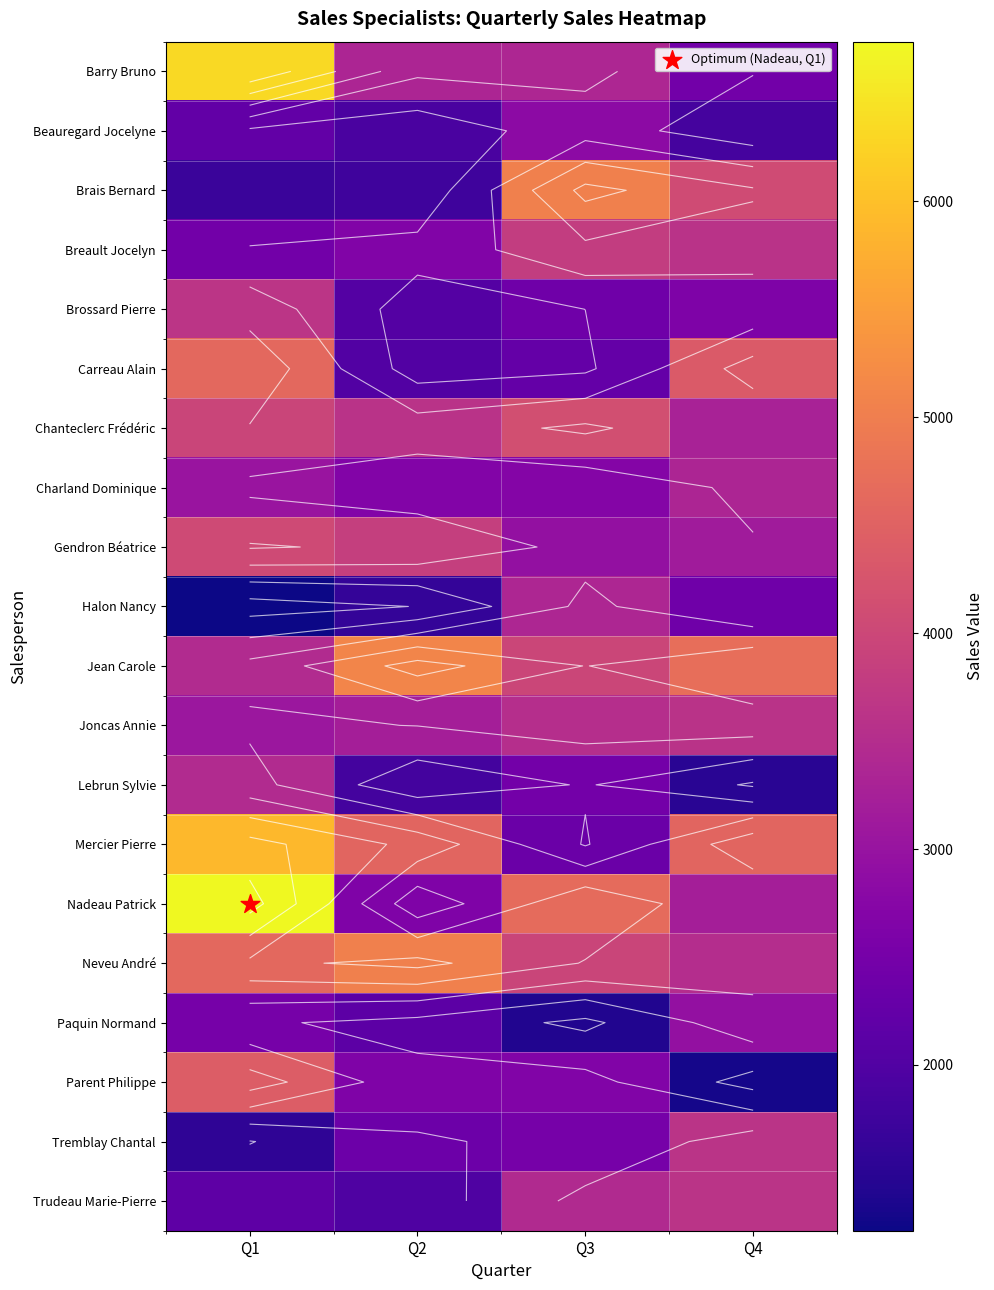

What is the spread (max minus min) of values at Q2?

3502